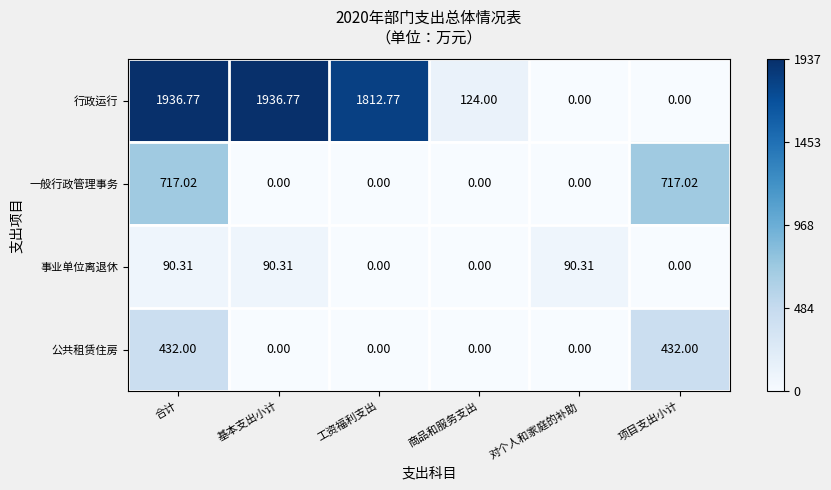

At how many categories does at least one series exceed 0?

6